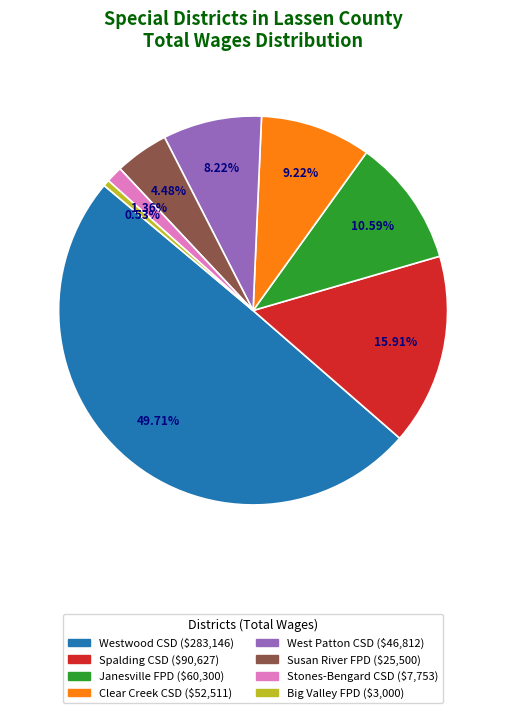

How many slices are in this pie chart?

8